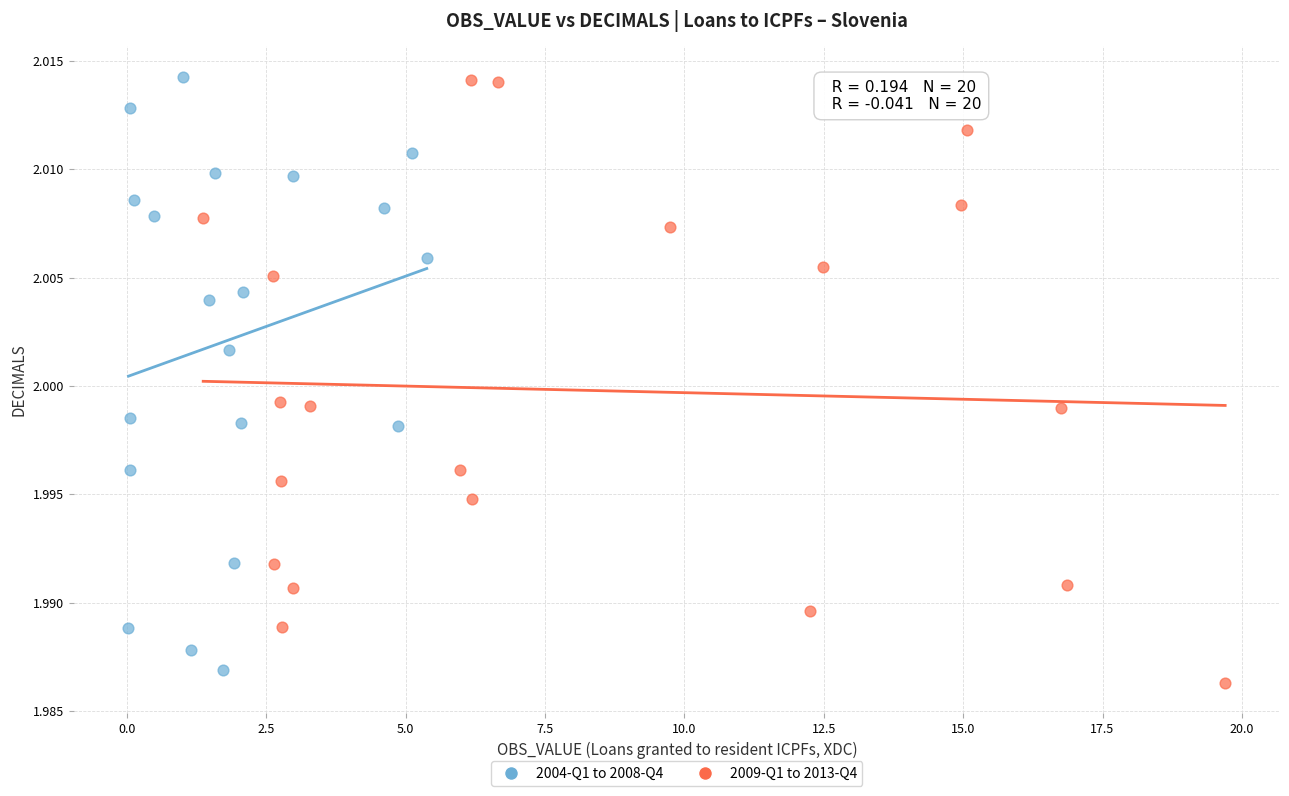

What are all the series names shown in the legend?

2004-Q1 to 2008-Q4, 2009-Q1 to 2013-Q4